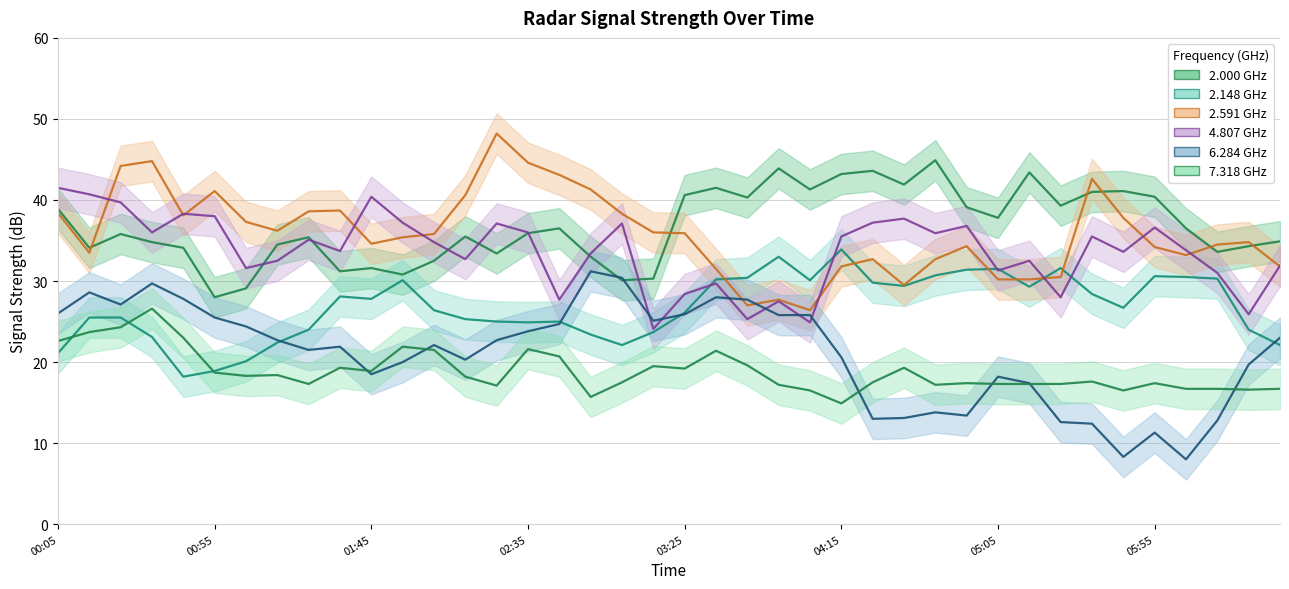

Where does the 7.318 series first go above 18?

00:05